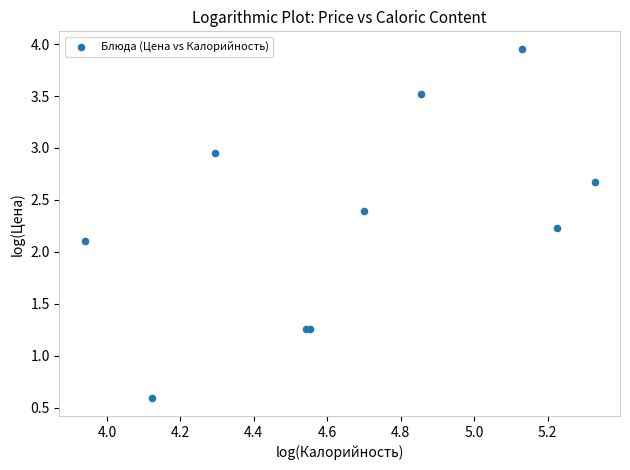

What Y value in the scatter plot is closest to 2?

2.1